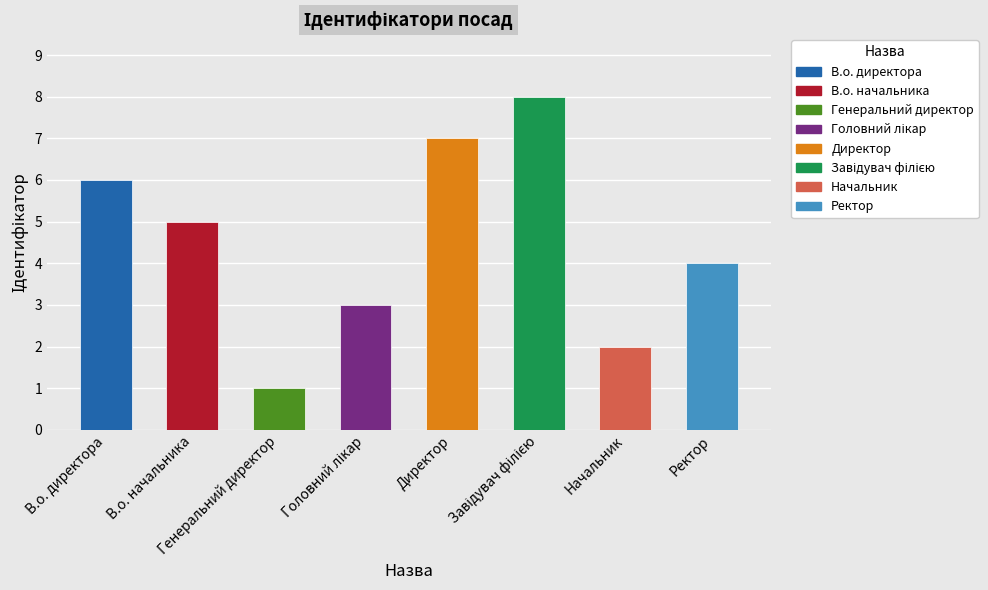

What is the sum of all values?

36